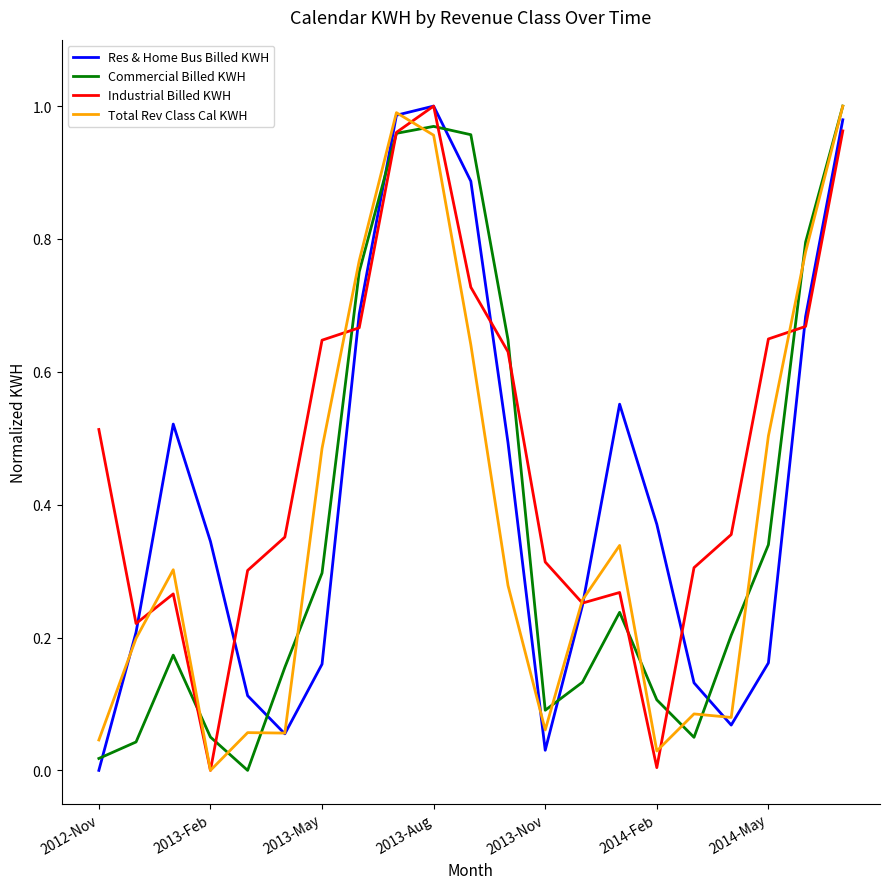

What is the sum of all Res & Home Bus Billed KWH values?

8.7